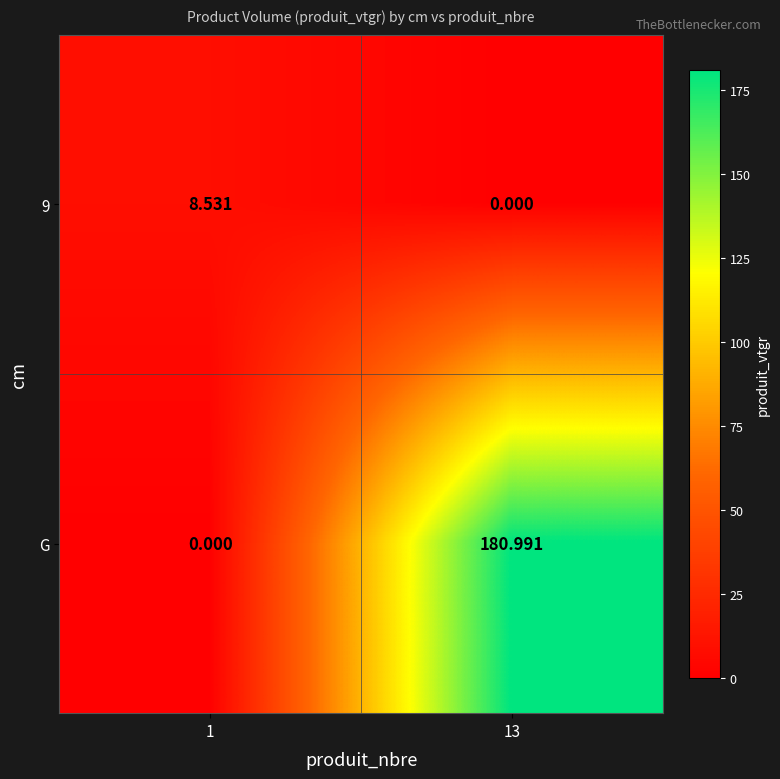

Which series changed the most between 1 and 13?

G